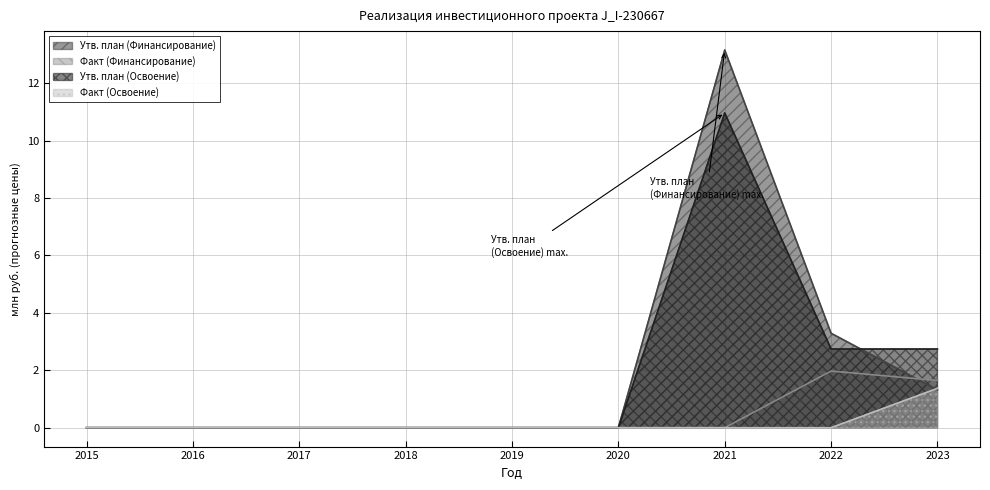

Reading right to left, what are all the values shown in this chart?

Утв. план (Финансирование): 1.3	3.3	13.2	0.0	0.0	0.0	0.0	0.0	0.0
Факт (Финансирование): 1.6	2.0	0.0	0.0	0.0	0.0	0.0	0.0	0.0
Утв. план (Освоение): 2.7	2.7	11.0	0.0	0.0	0.0	0.0	0.0	0.0
Факт (Освоение): 1.4	0.0	0.0	0.0	0.0	0.0	0.0	0.0	0.0